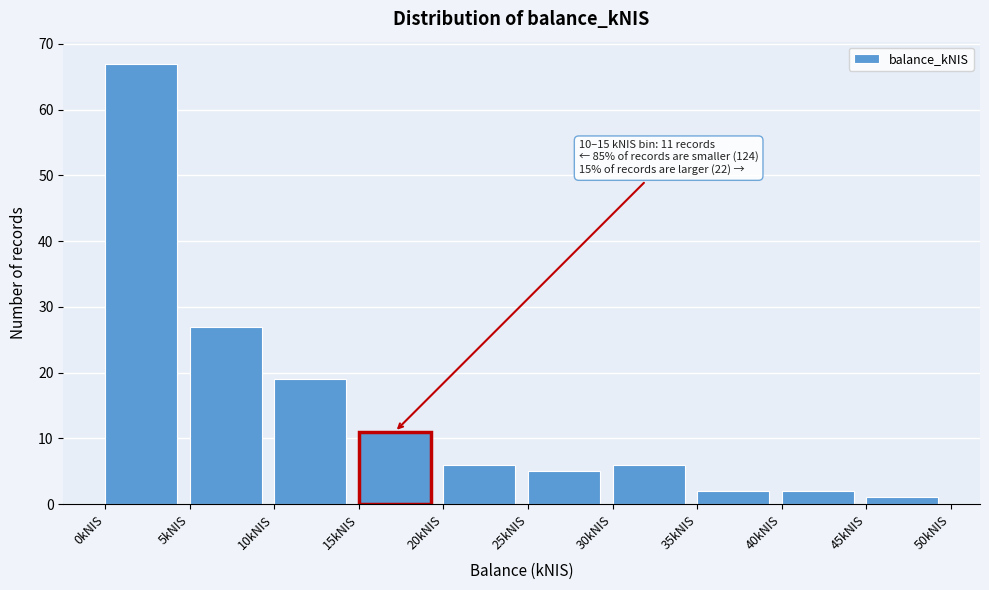

Over which range of the x-axis is the bar tallest?

0 to 5